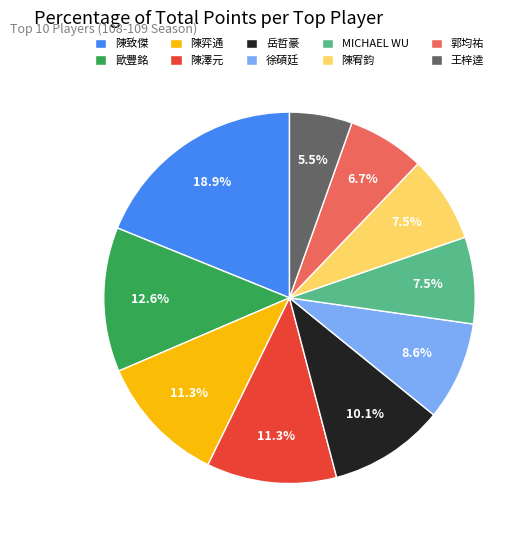

The 岳哲豪 slice represents 10% of the pie. True or false?

True